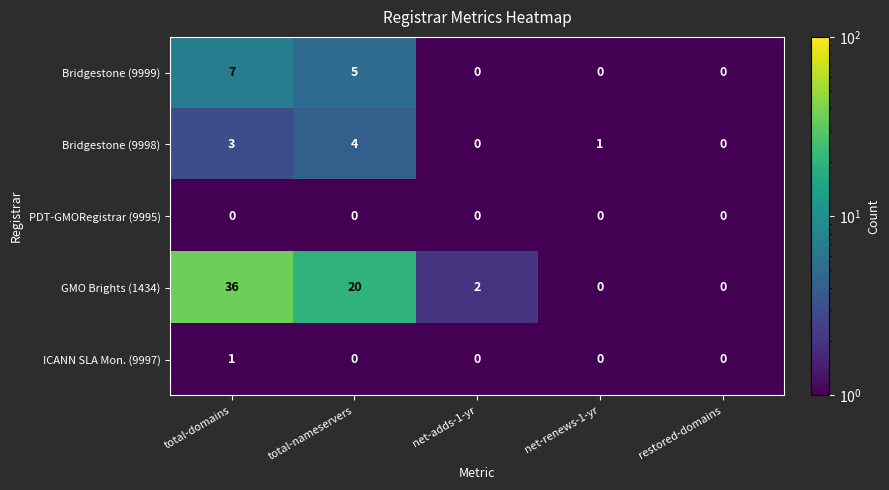

What is the difference between the maximum and minimum values in the Bridgestone (9999) series?

7